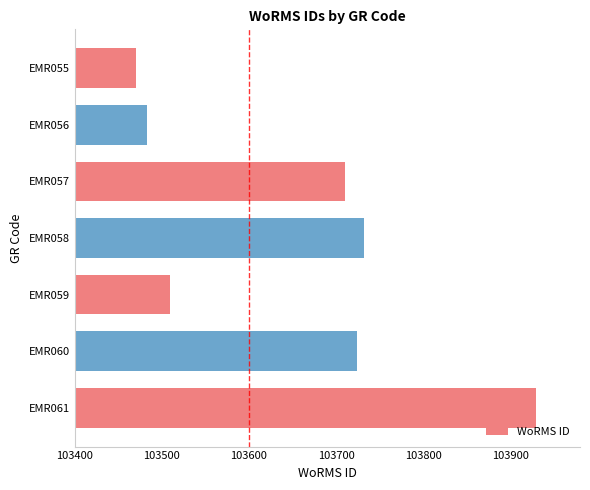

What is the change in value from EMR057 to EMR061?

+219